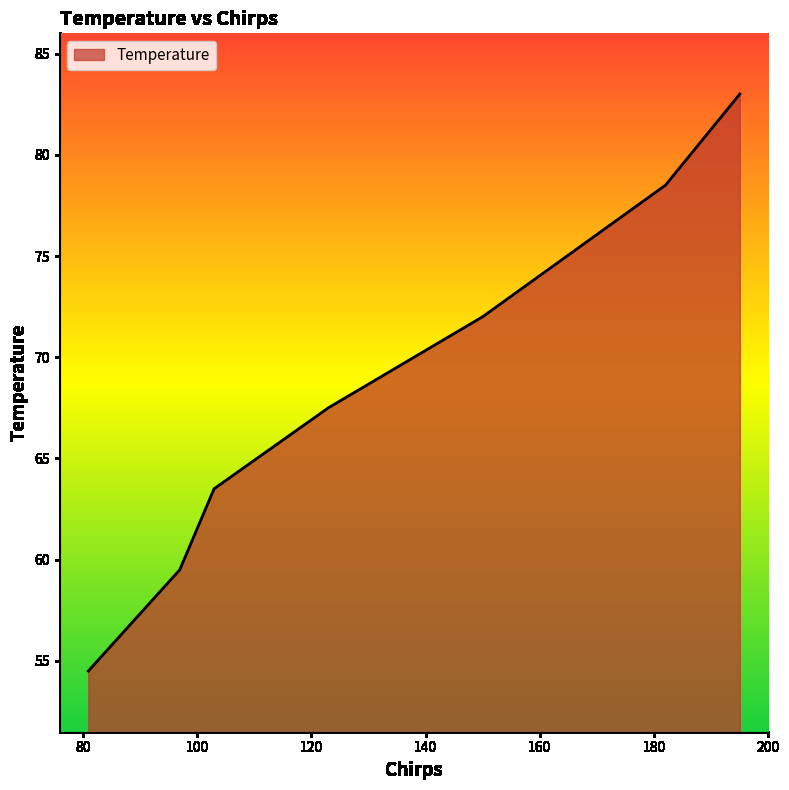

What is the difference between the maximum and second lowest values?

23.5